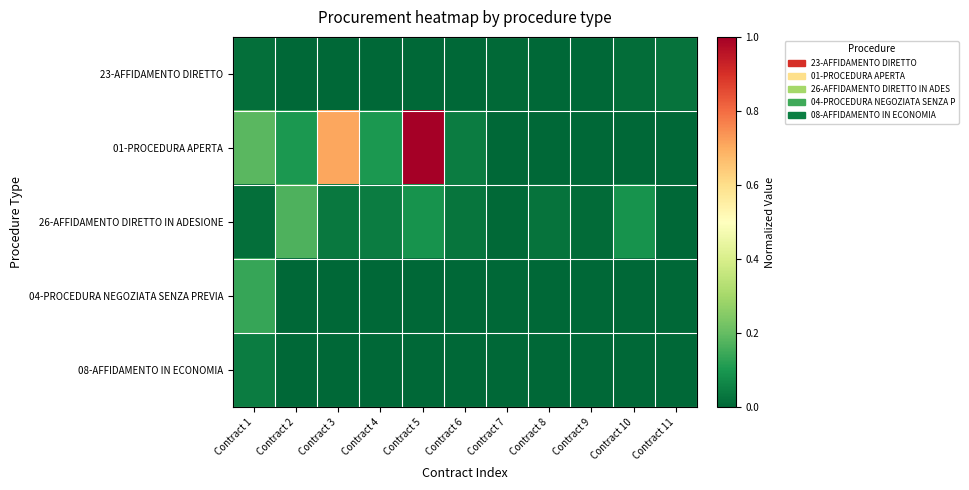

Which series has the largest total across all categories?

01-PROCEDURA APERTA